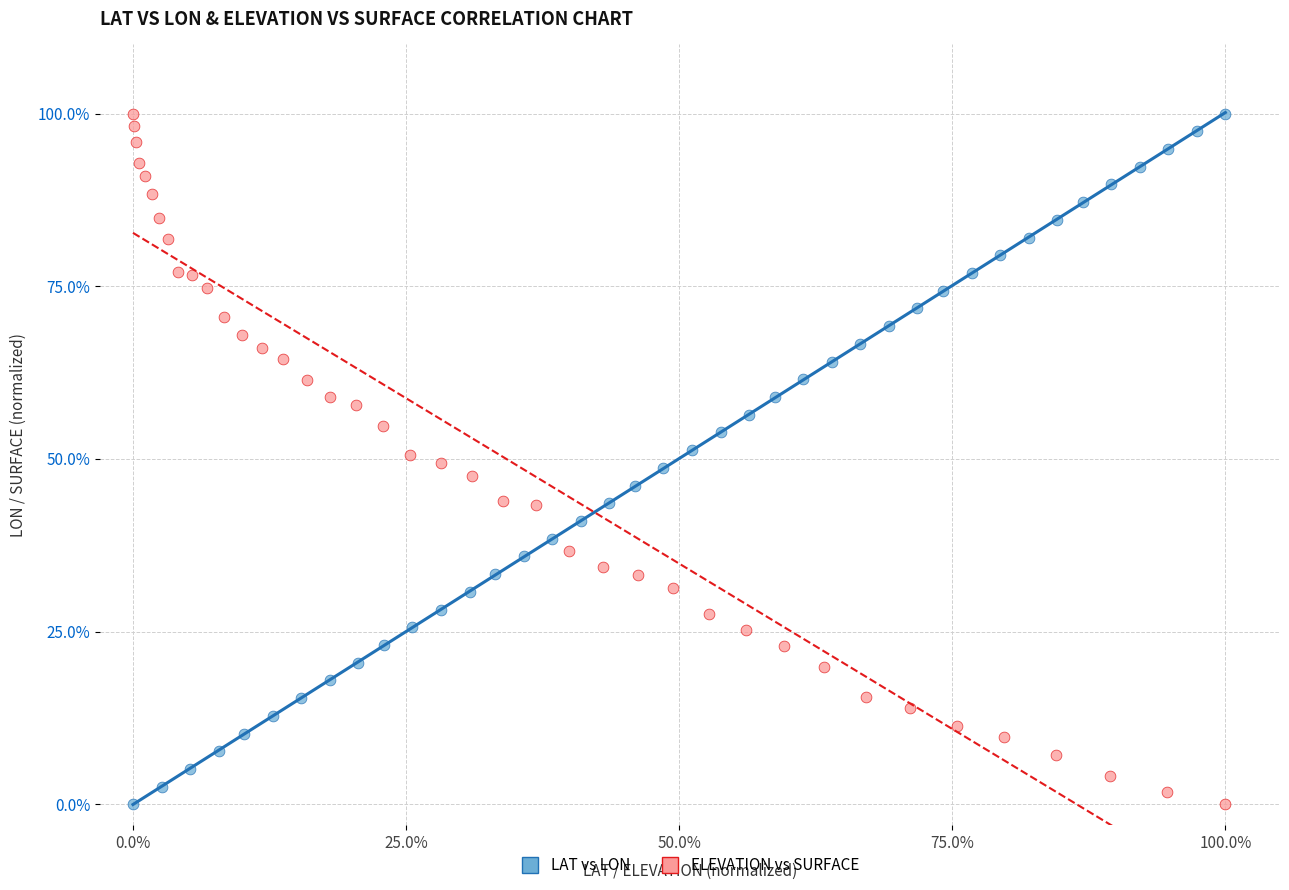

What are all the series names shown in the legend?

LAT vs LON, ELEVATION vs SURFACE